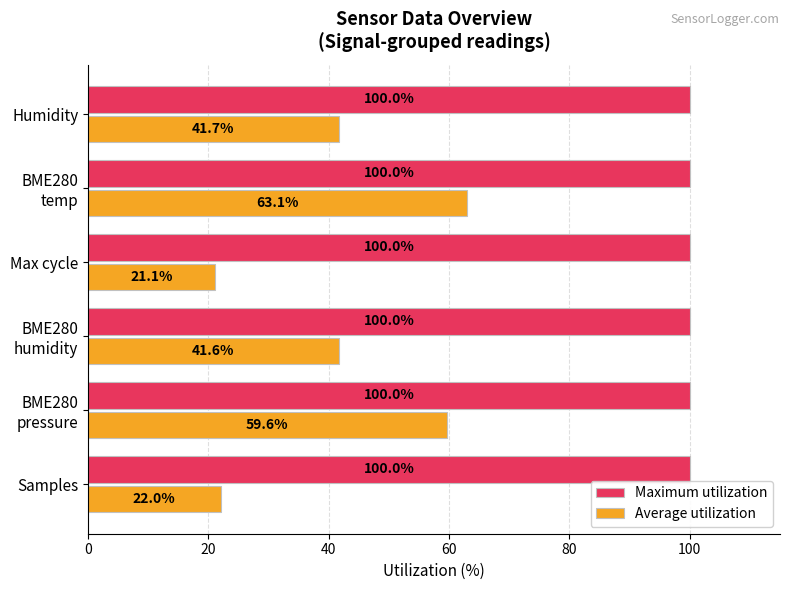

What is the greatest value displayed?

100.0